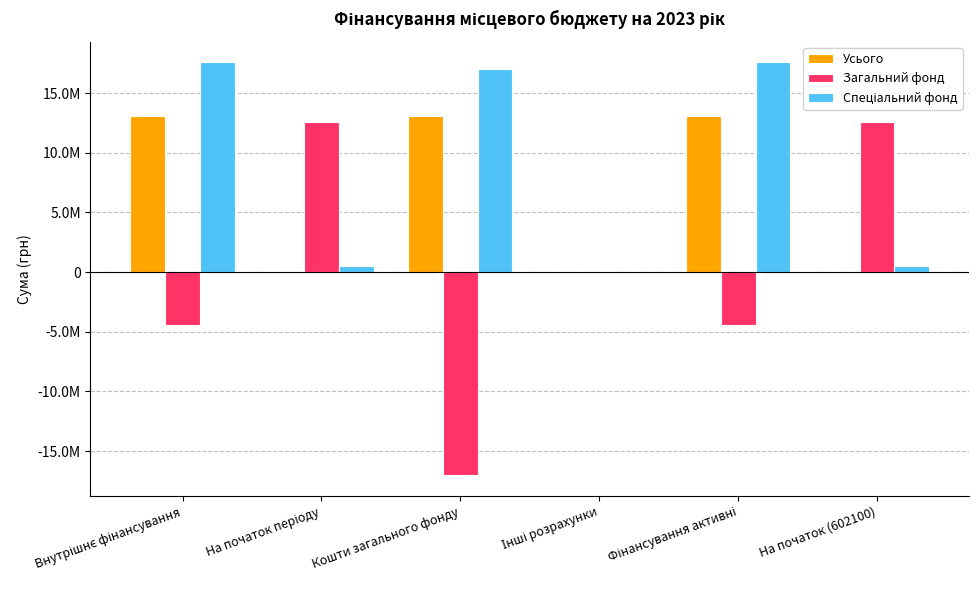

What is the label of the 4th bar from the right?

Кошти загального фонду